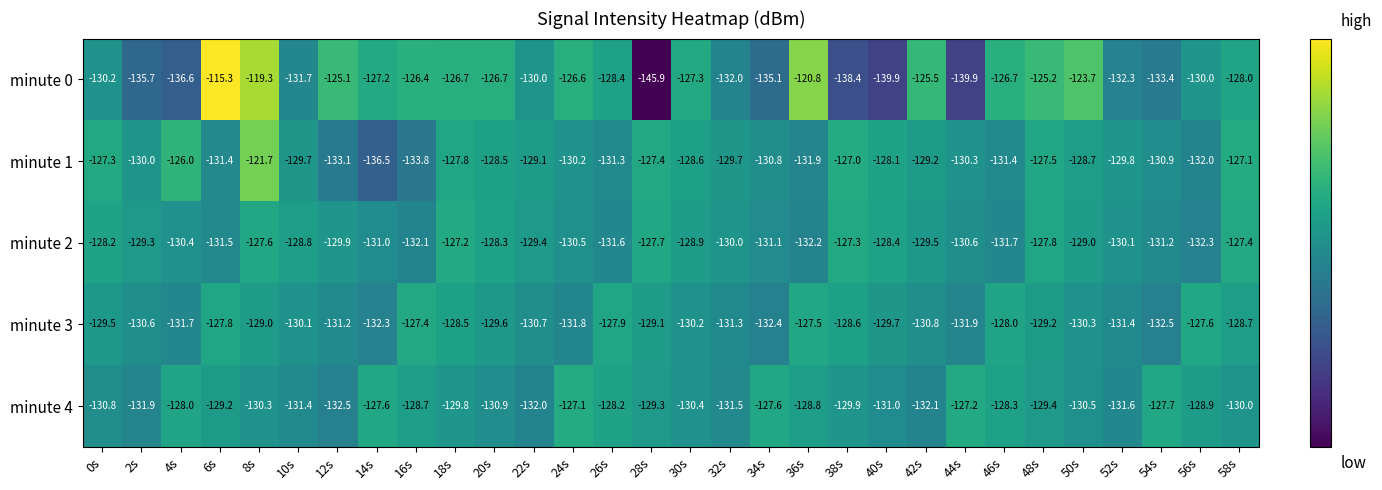

What is the highest value of the minute 4 series?

-127.1